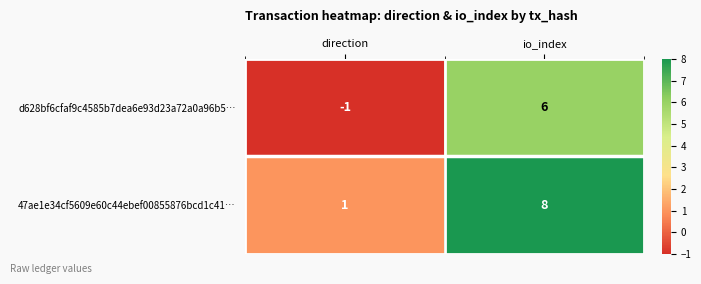

Reading right to left, list all the values displayed in this chart.

d628bf6cfaf9c4585b7dea6e93d23a72a0a96b5…: 6	-1
47ae1e34cf5609e60c44ebef00855876bcd1c41…: 8	1